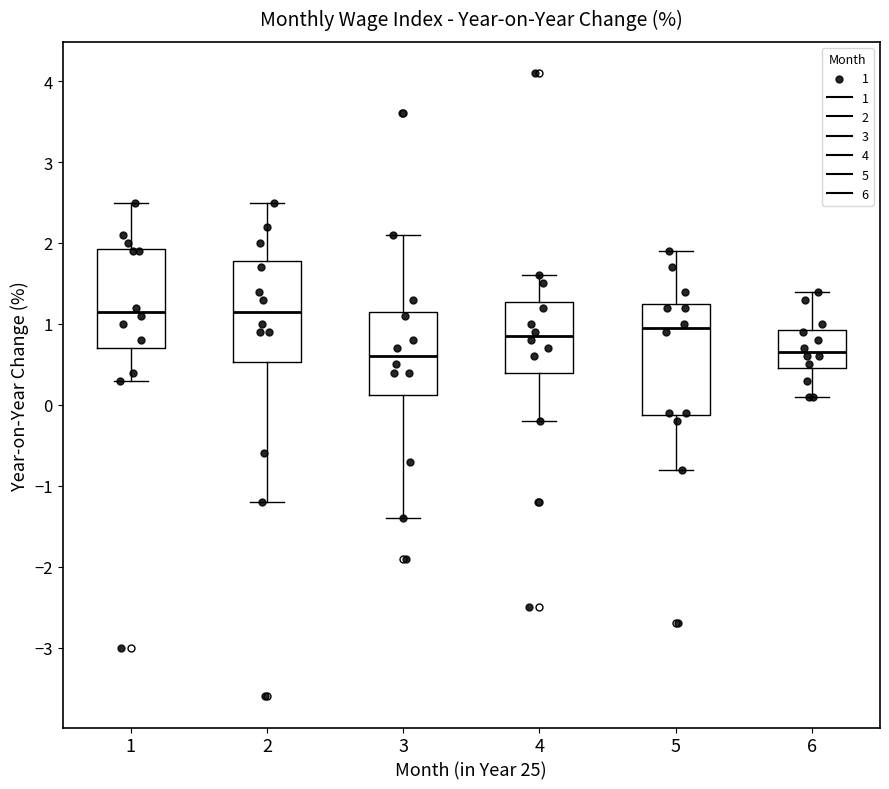

Where does the lower whisker of the box at x = 2 end on the y-axis? The values are not printed on the chart, so give them approximately, as read against the axis.

-1.2